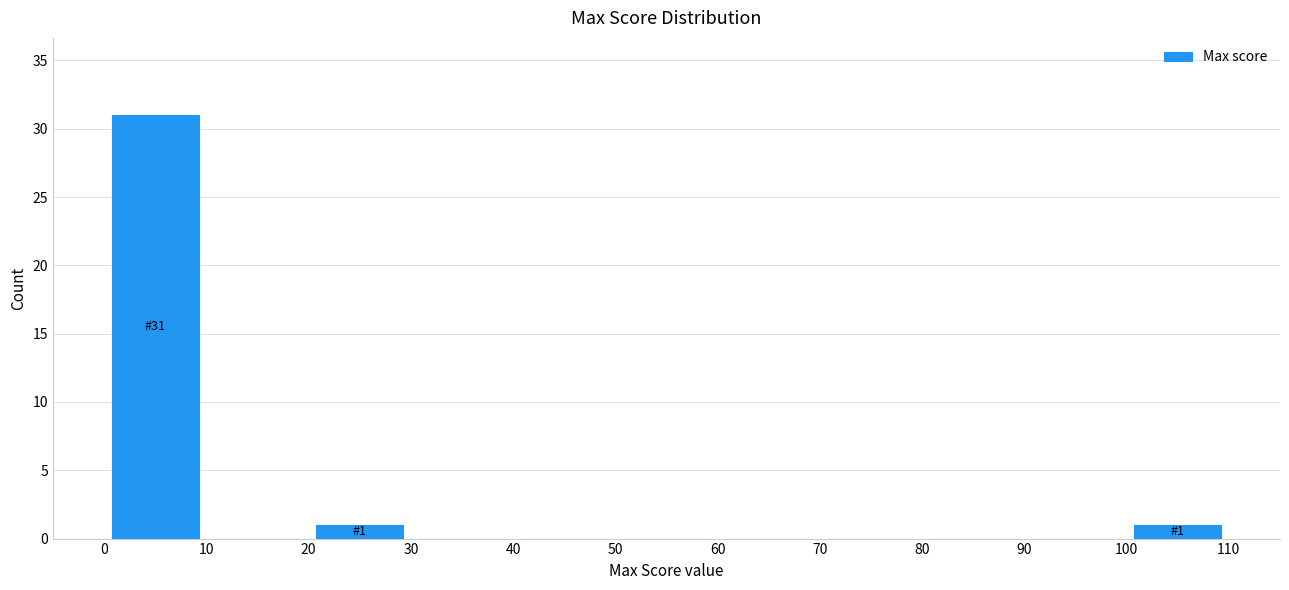

Which range on the x-axis has the tallest bar?

0 to 10